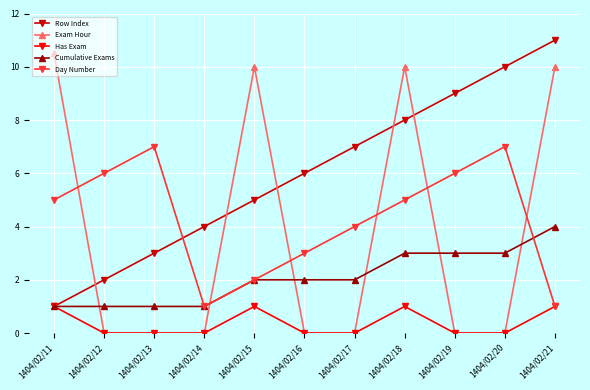

Reading left to right, list all the values displayed in this chart.

Row Index: 1.0	2.0	3.0	4.0	5.0	6.0	7.0	8.0	9.0	10.0	11.0
Exam Hour: 10.5	0.0	0.0	0.0	10.0	0.0	0.0	10.0	0.0	0.0	10.0
Has Exam: 1.0	0.0	0.0	0.0	1.0	0.0	0.0	1.0	0.0	0.0	1.0
Cumulative Exams: 1.0	1.0	1.0	1.0	2.0	2.0	2.0	3.0	3.0	3.0	4.0
Day Number: 5.0	6.0	7.0	1.0	2.0	3.0	4.0	5.0	6.0	7.0	1.0